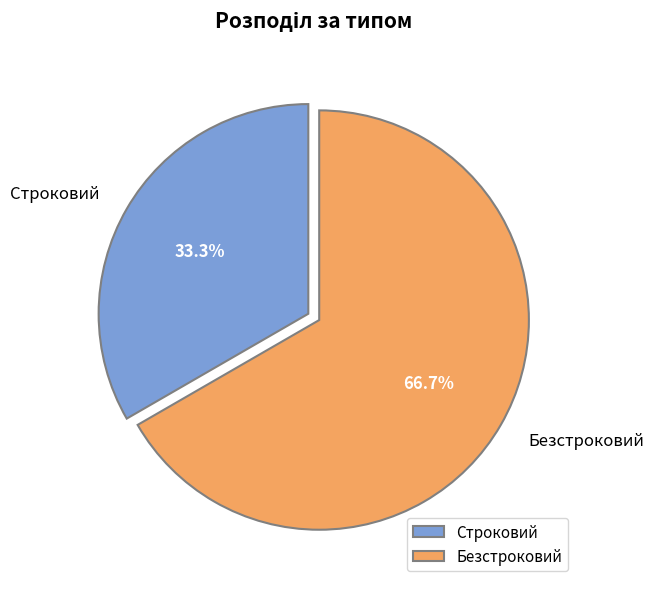

How many slices are in this pie chart?

2